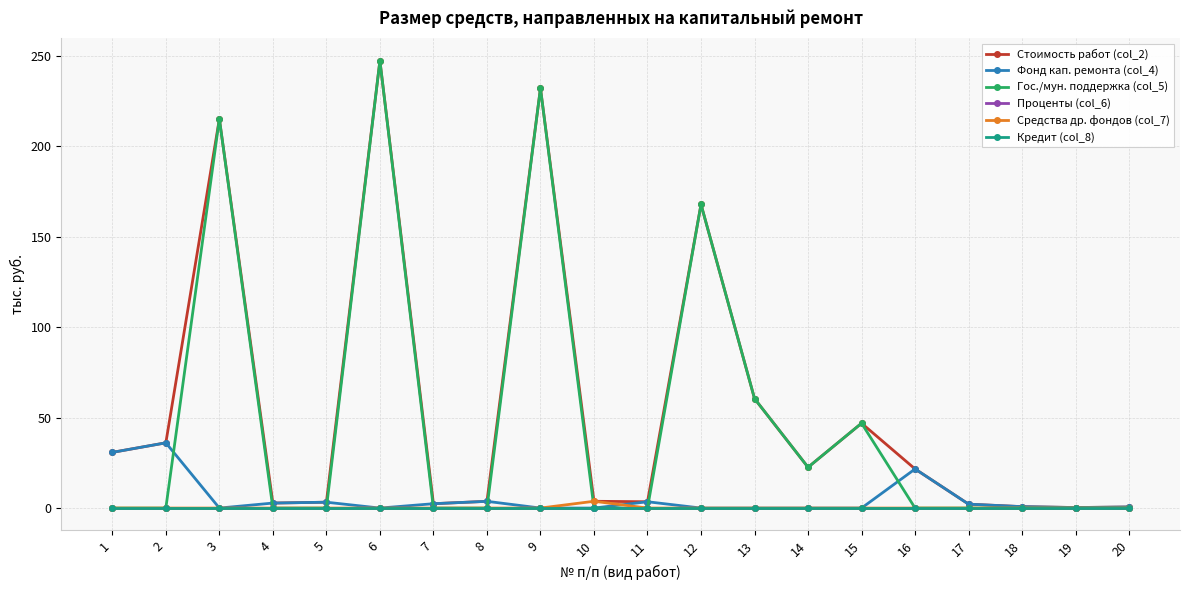

Is it true that Стоимость работ (col_2) equals 0.8 at 18?

True